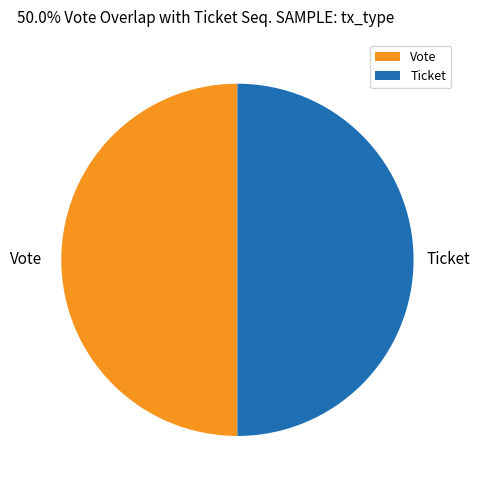

Approximately how many times larger is the value at Vote compared to Ticket?

1.0